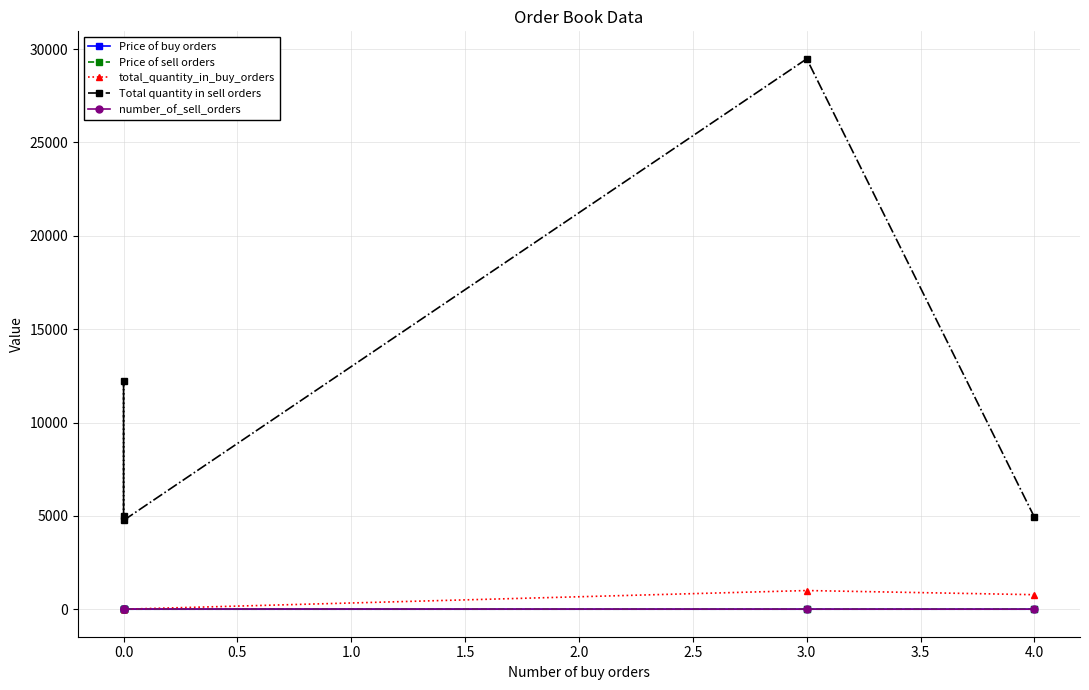

True or false: Price of sell orders and Price of buy orders cross at least once.

False